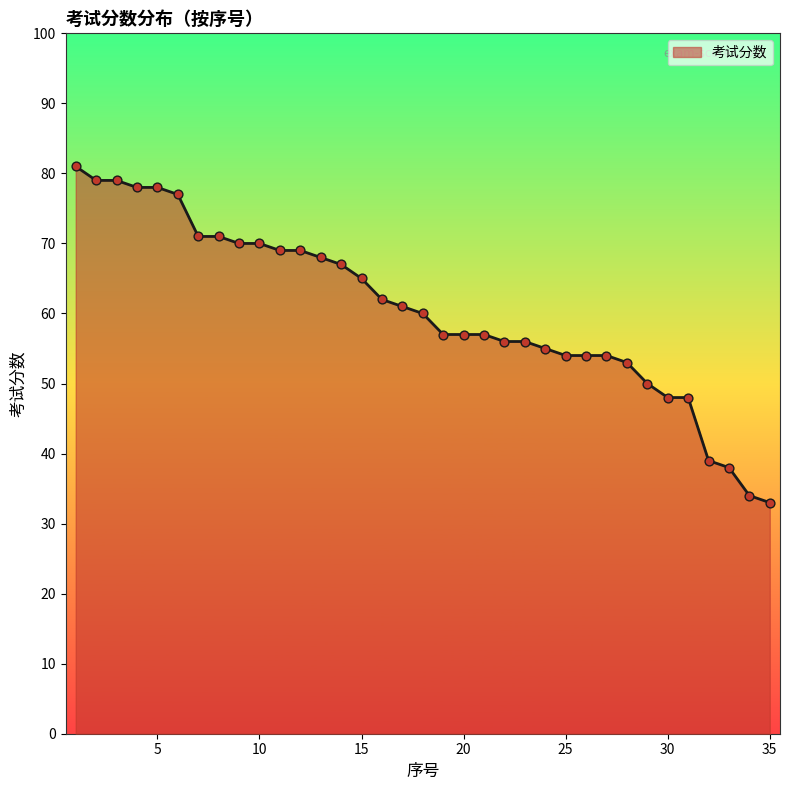

What is the minimum value shown in the chart?

33